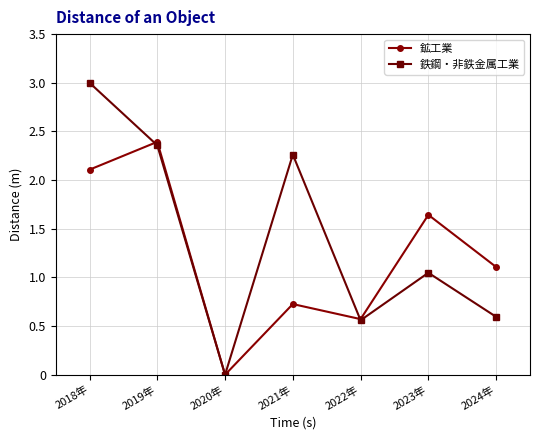

What is the label of the 3rd point from the right?

2022年